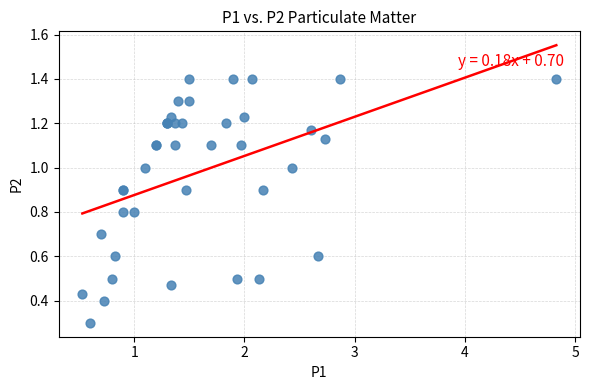

What Y value in the scatter plot is closest to 0?

0.3